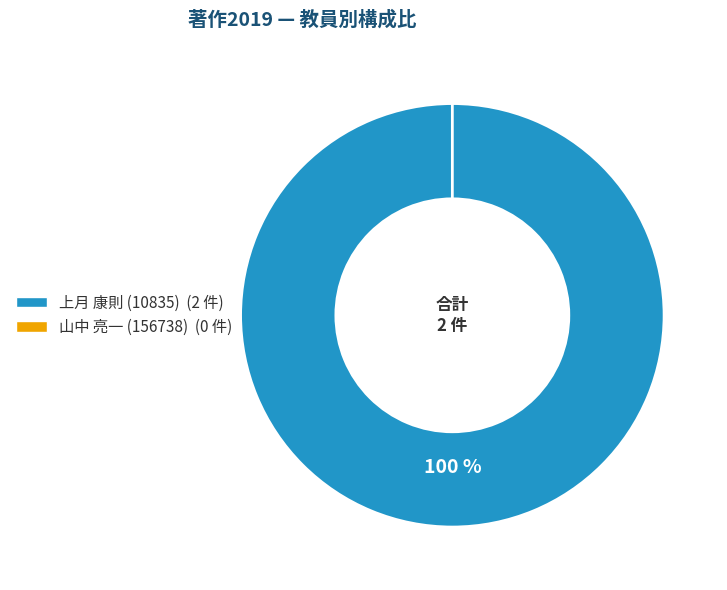

Count the number of slices in the pie.

2